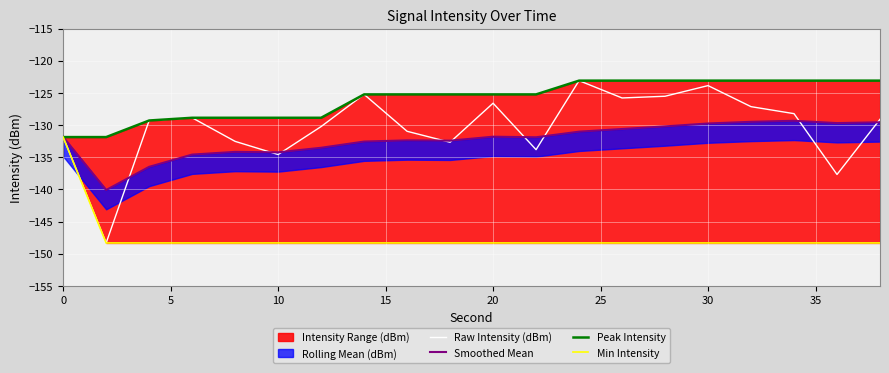

How many data points in Peak Intensity are above -125?

8